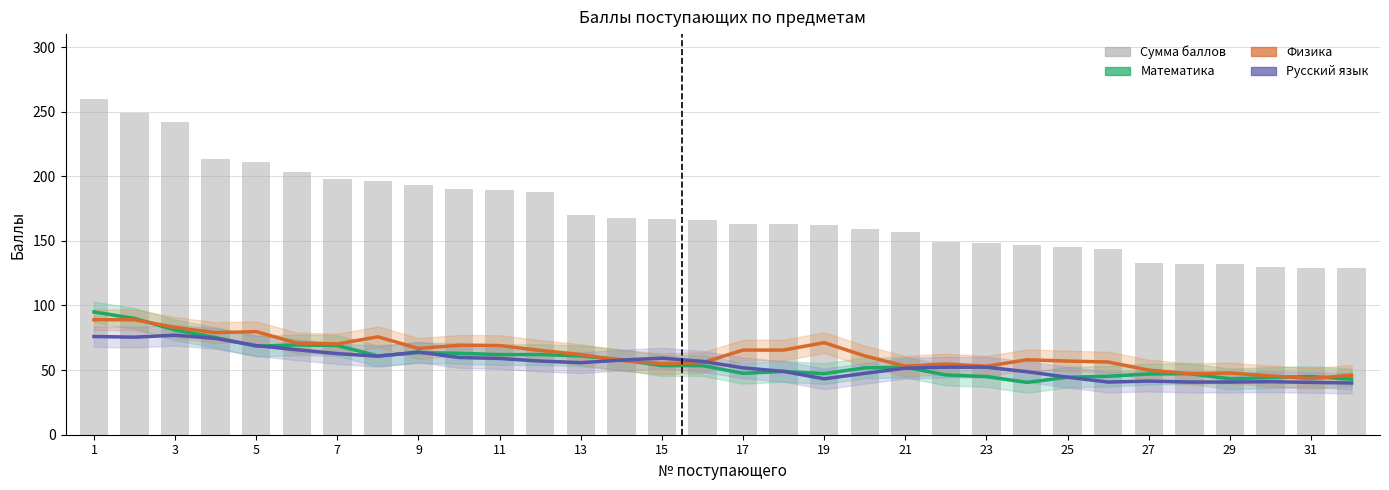

Reading left to right, list all the values displayed in this chart.

Математика: 95.0	90.0	81.0	75.2	68.5	69.5	69.0	61.0	63.5	63.0	62.0	62.0	61.0	58.0	53.5	53.5	47.5	49.0	47.2	51.8	52.2	46.2	45.0	40.5	44.5	45.2	47.0	47.2	43.2	44.2	45.0	43.0
Физика: 89.0	89.0	83.0	79.0	79.8	71.0	70.2	75.8	66.8	69.2	69.0	65.2	62.0	57.5	55.0	55.8	65.5	65.5	71.2	61.0	53.0	54.8	53.0	58.0	57.0	56.2	50.0	47.2	47.8	45.5	43.5	46.0
Русский язык: 76.0	75.5	77.0	74.5	69.0	65.8	62.8	60.8	64.0	59.8	59.0	57.0	55.8	57.8	59.2	56.8	51.8	49.0	43.2	47.5	51.5	52.2	52.2	48.8	44.5	40.8	41.5	40.8	40.8	41.0	40.5	40.0
Сумма баллов: 260.0	249.0	242.0	213.0	211.0	203.0	198.0	196.0	193.0	190.0	189.0	188.0	170.0	168.0	167.0	166.0	163.0	163.0	162.0	159.0	157.0	149.0	148.0	147.0	145.0	144.0	133.0	132.0	132.0	130.0	129.0	129.0